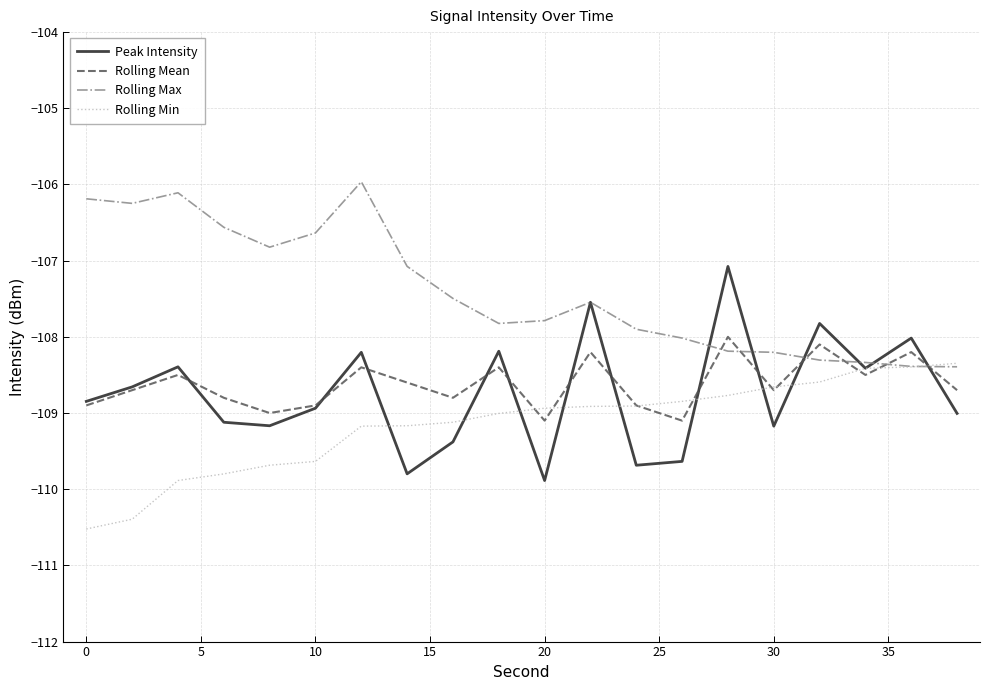

How many lines are shown in the chart?

4